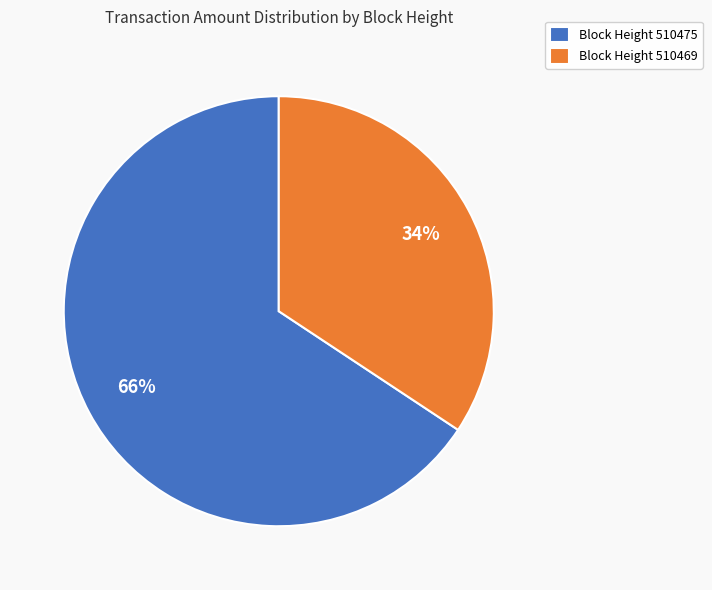

Which has a higher value, Block Height 510469 or Block Height 510475?

Block Height 510475